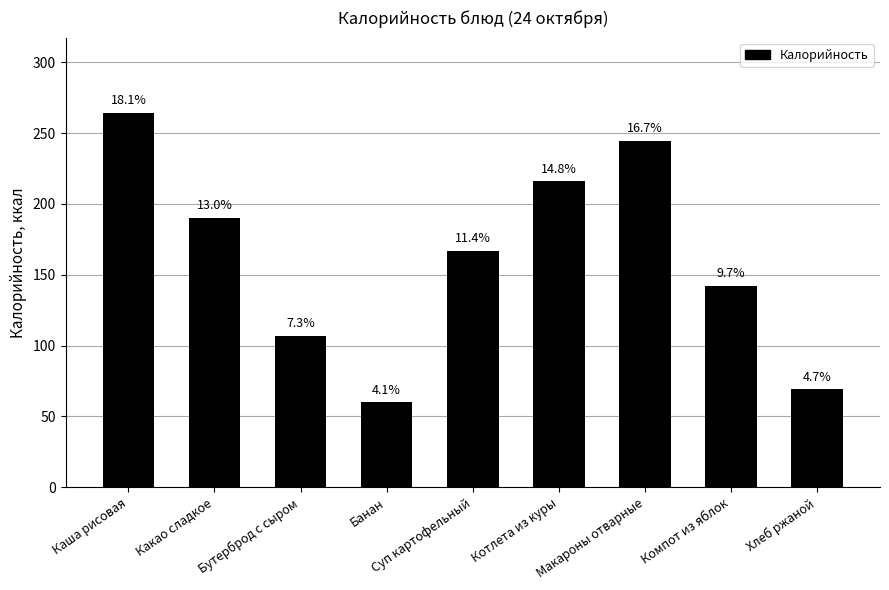

Where does the data first go above 167?

Каша рисовая